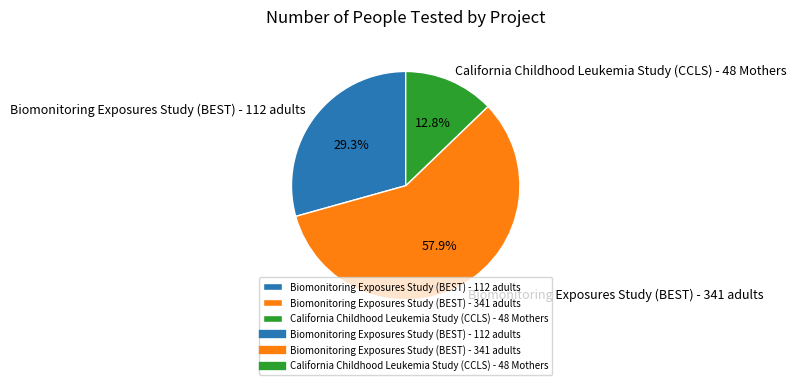

What portion of the pie excludes Biomonitoring Exposures Study (BEST) - 341 adults?

42.1%